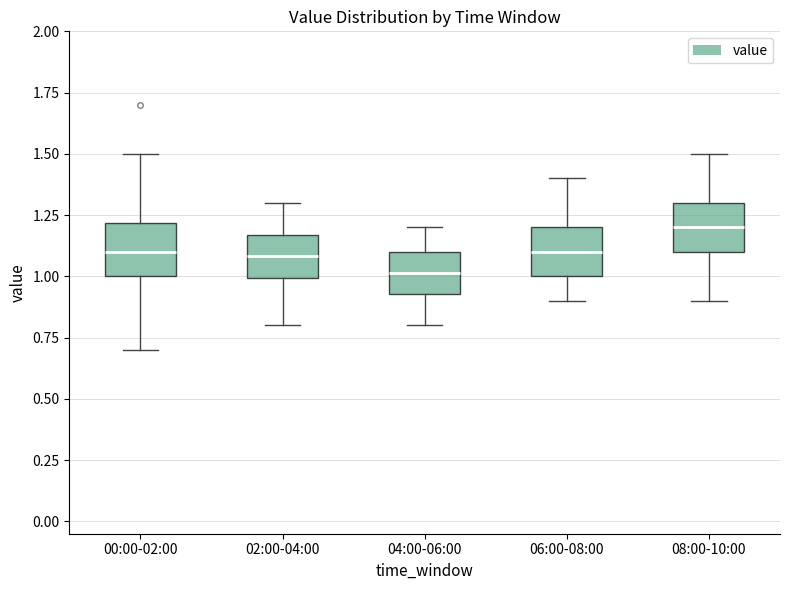

Which box has the highest median line?

08:00-10:00